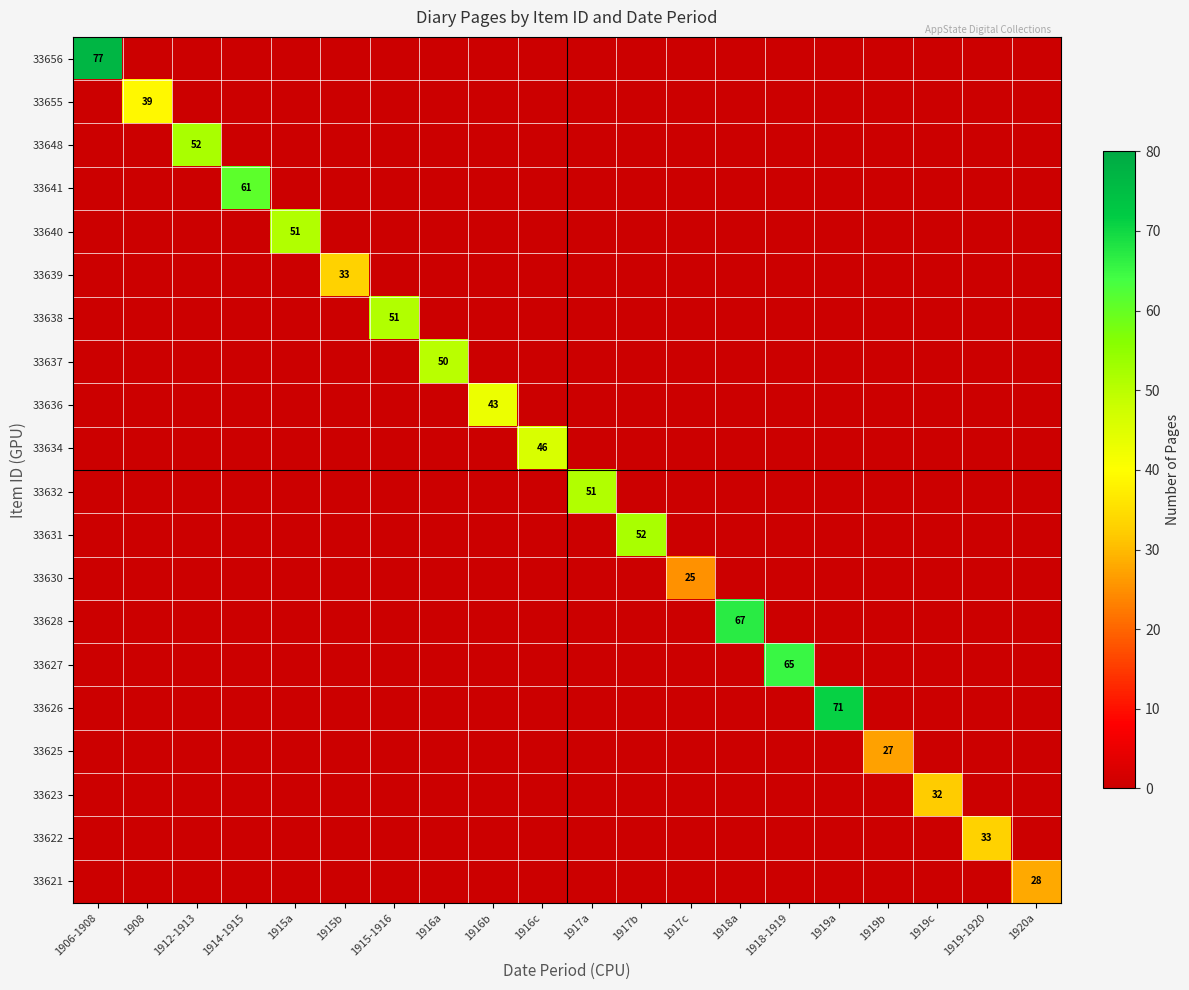

The 33630 series shows -15 at 1906-1908. True or false?

False